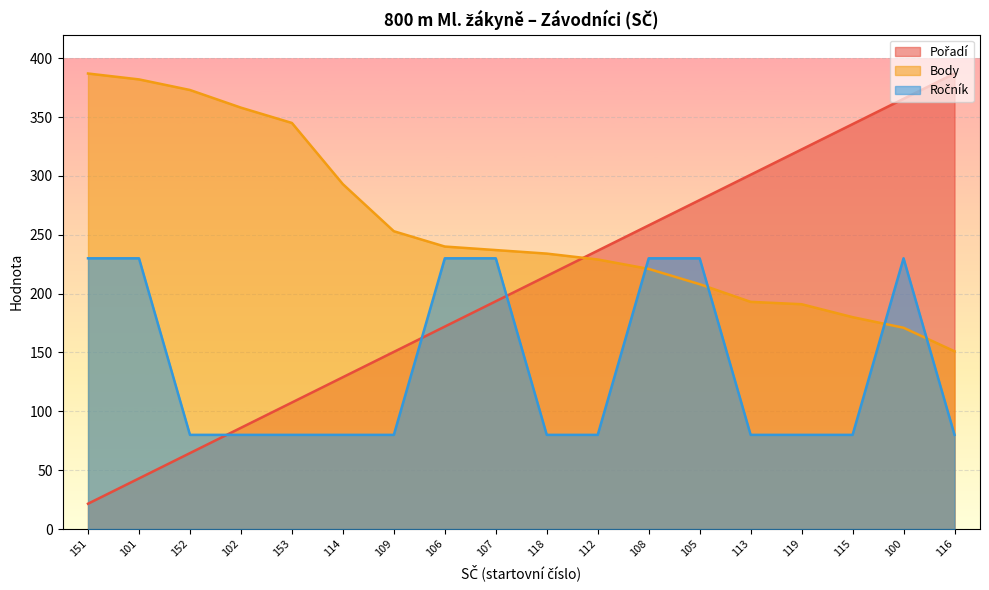

Reading left to right, transcribe all the data shown in this chart.

Pořadí: 151=21.5	101=43.0	152=64.5	102=86.0	153=107.5	114=129.0	109=150.5	106=172.0	107=193.5	118=215.0	112=236.5	108=258.0	105=279.5	113=301.0	119=322.5	115=344.0	100=365.5	116=387.0
Body: 151=387.0	101=382.0	152=373.0	102=358.0	153=345.0	114=293.0	109=253.0	106=240.0	107=237.0	118=234.0	112=229.0	108=221.0	105=208.0	113=193.0	119=191.0	115=180.0	100=171.0	116=151.0
Ročník: 151=230.0	101=230.0	152=80.0	102=80.0	153=80.0	114=80.0	109=80.0	106=230.0	107=230.0	118=80.0	112=80.0	108=230.0	105=230.0	113=80.0	119=80.0	115=80.0	100=230.0	116=80.0